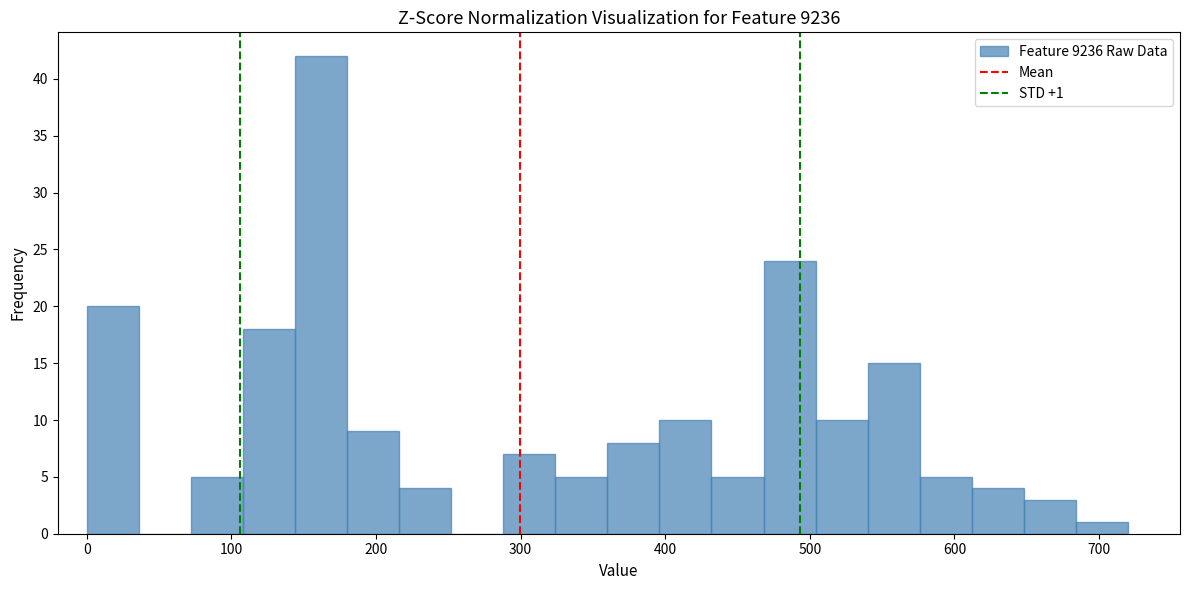

Read against the x-axis, roughly where is the centre of the tallest bar?

160